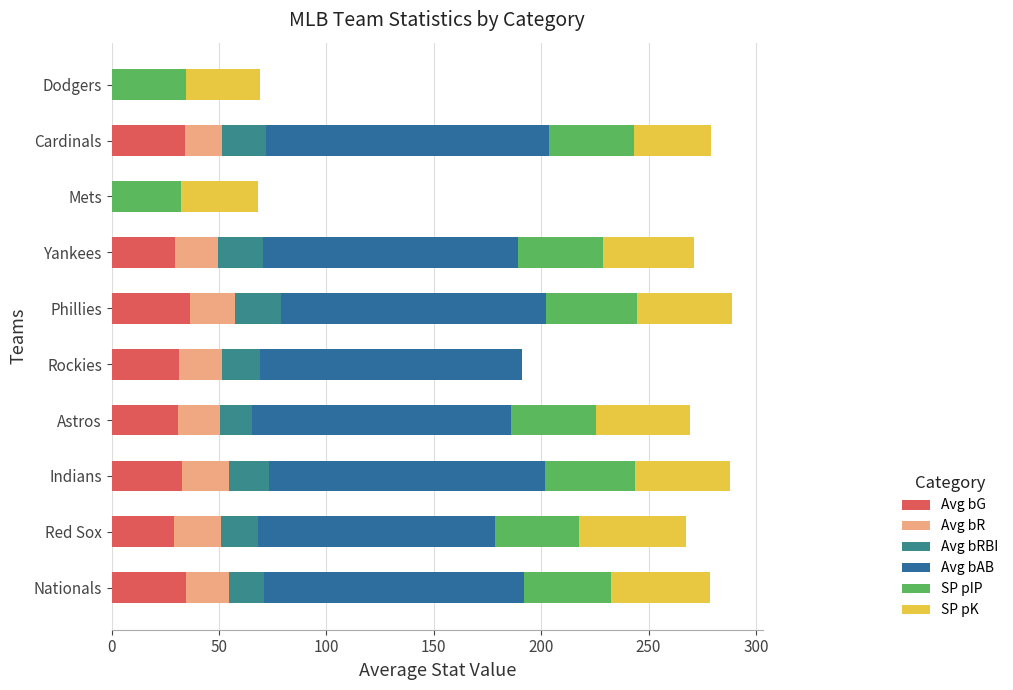

Reading right to left, extract all data points from this chart.

Avg bG: 0.0	34.1	0.0	29.6	36.3	31.5	30.8	32.9	29.2	34.8
Avg bR: 0.0	17.2	0.0	20.2	20.9	20.1	19.6	21.9	21.5	19.9
Avg bRBI: 0.0	20.8	0.0	20.7	21.7	17.6	15.1	18.4	17.4	16.5
Avg bAB: 0.0	131.6	0.0	118.9	123.4	121.8	120.4	128.8	110.5	121.0
SP pIP: 34.7	39.5	32.2	39.2	42.4	0.0	39.4	41.8	38.8	40.5
SP pK: 34.6	36.1	36.0	42.8	44.2	0.0	44.0	44.2	49.8	45.8